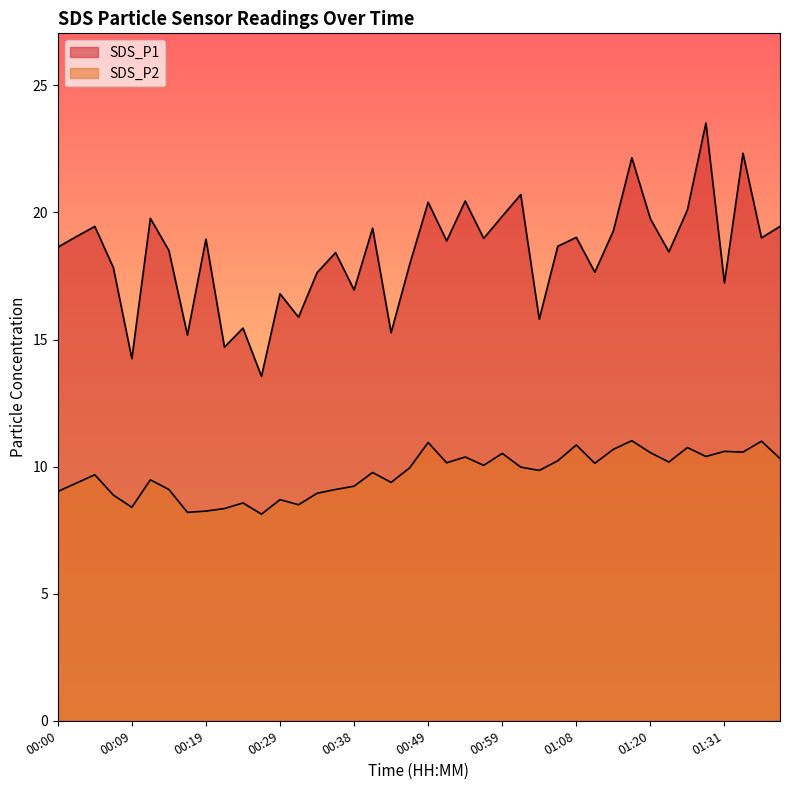

At which label does SDS_P2 first exceed 9?

00:00